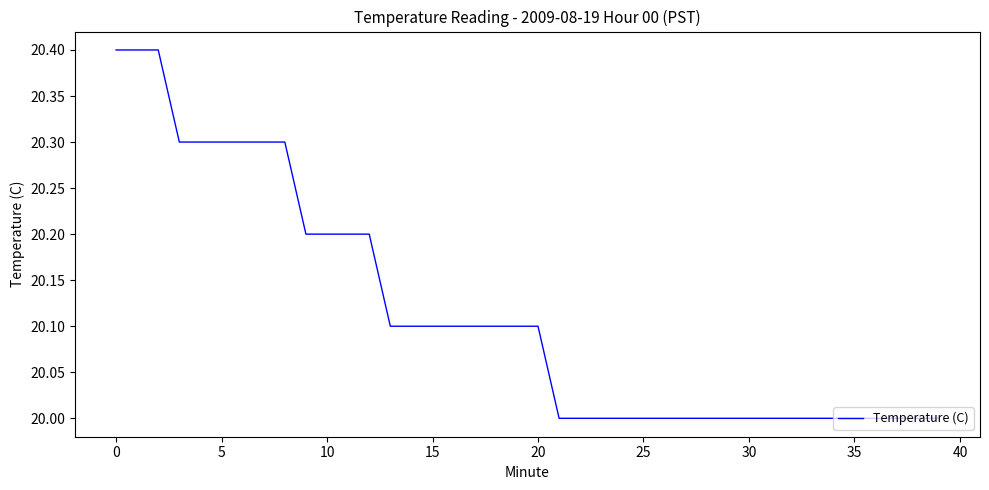

What is the smallest value displayed?

20.0